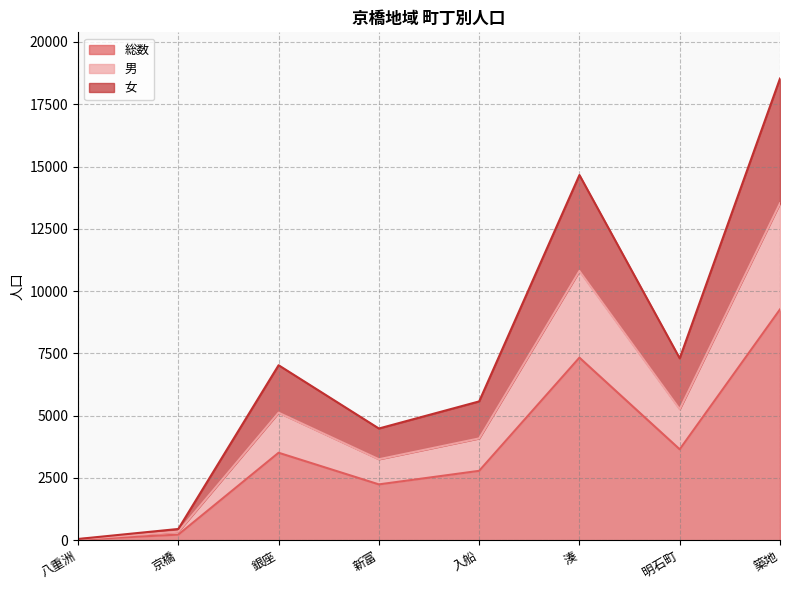

What is the highest value of the 総数 series?

9267